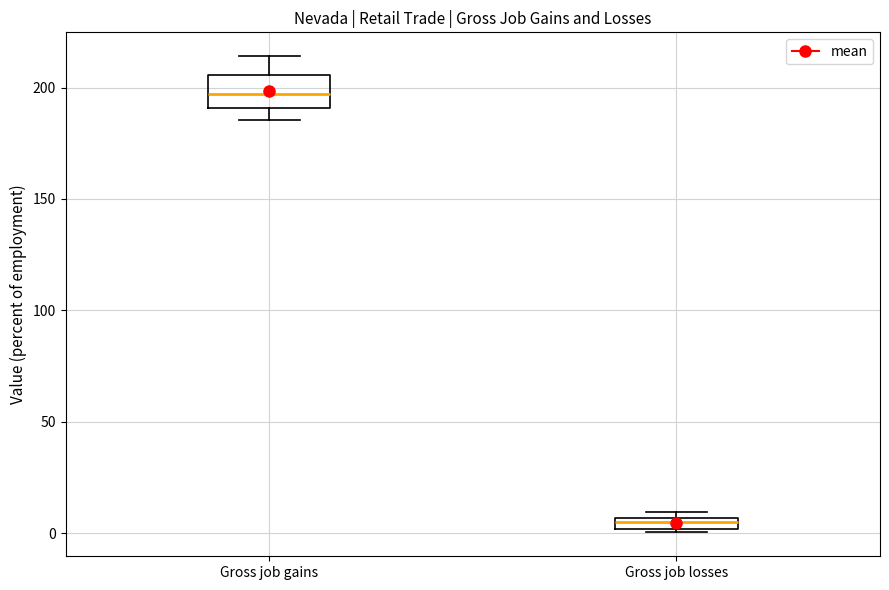

Comparing the boxes themselves (not the whiskers), which one is the tallest?

Gross job gains